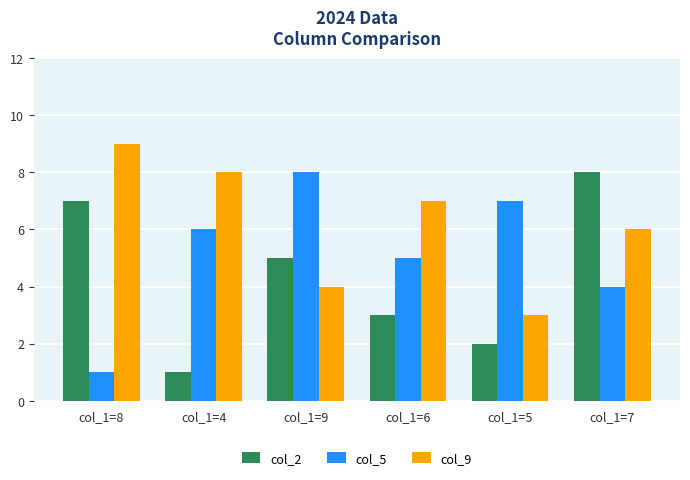

What are all the series names shown in the legend?

col_2, col_5, col_9